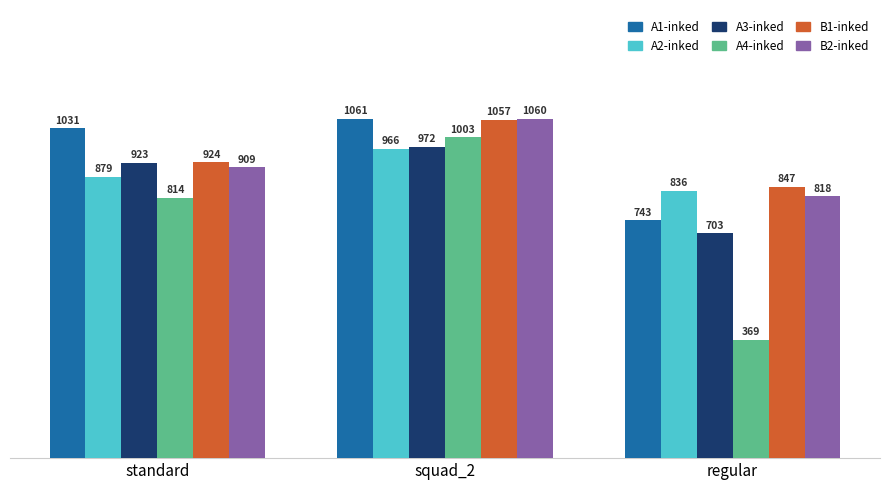

Which series has the widest spread of values?

A4-inked